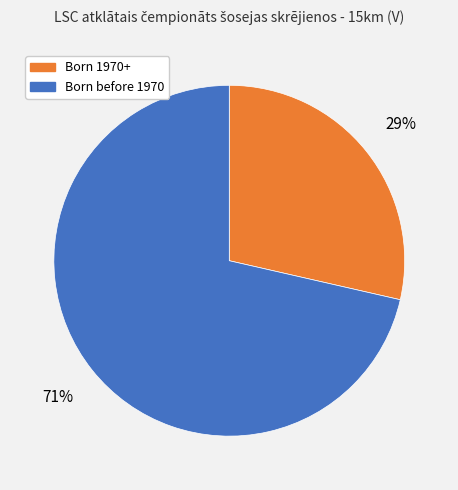

Combined, do Born 1970+ and Born before 1970 account for over 50%?

Yes